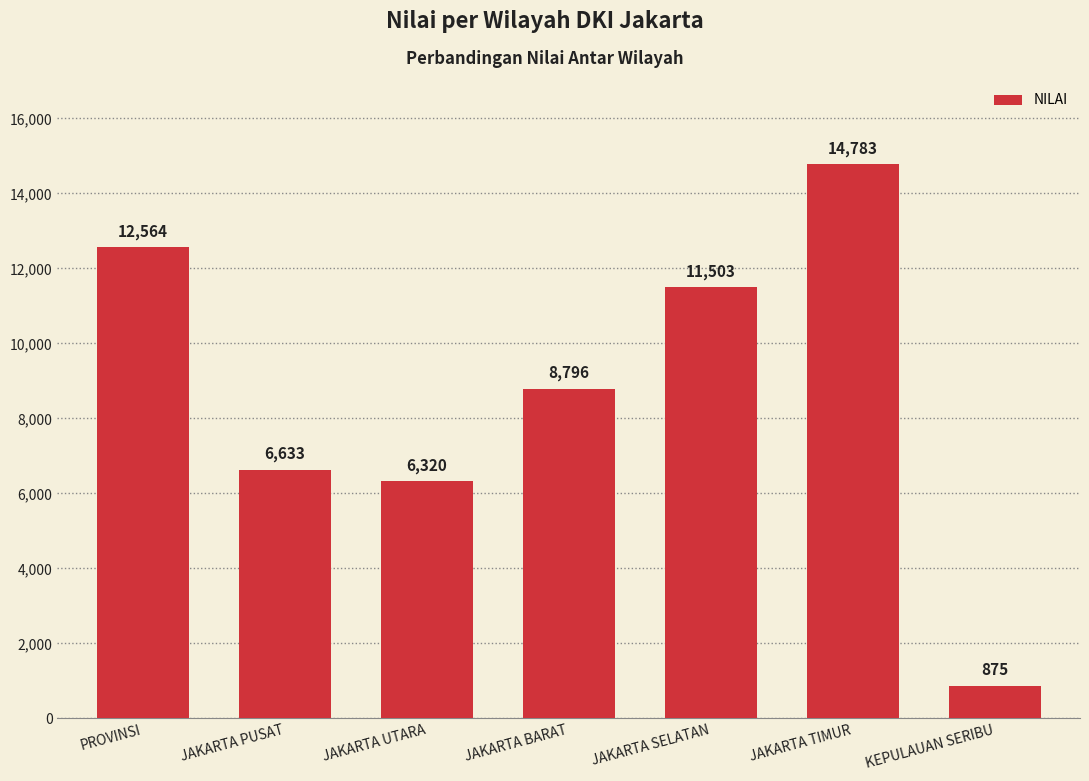

Reading left to right, transcribe all the data shown in this chart.

PROVINSI=12564	JAKARTA PUSAT=6633	JAKARTA UTARA=6320	JAKARTA BARAT=8796	JAKARTA SELATAN=11503	JAKARTA TIMUR=14783	KEPULAUAN SERIBU=875